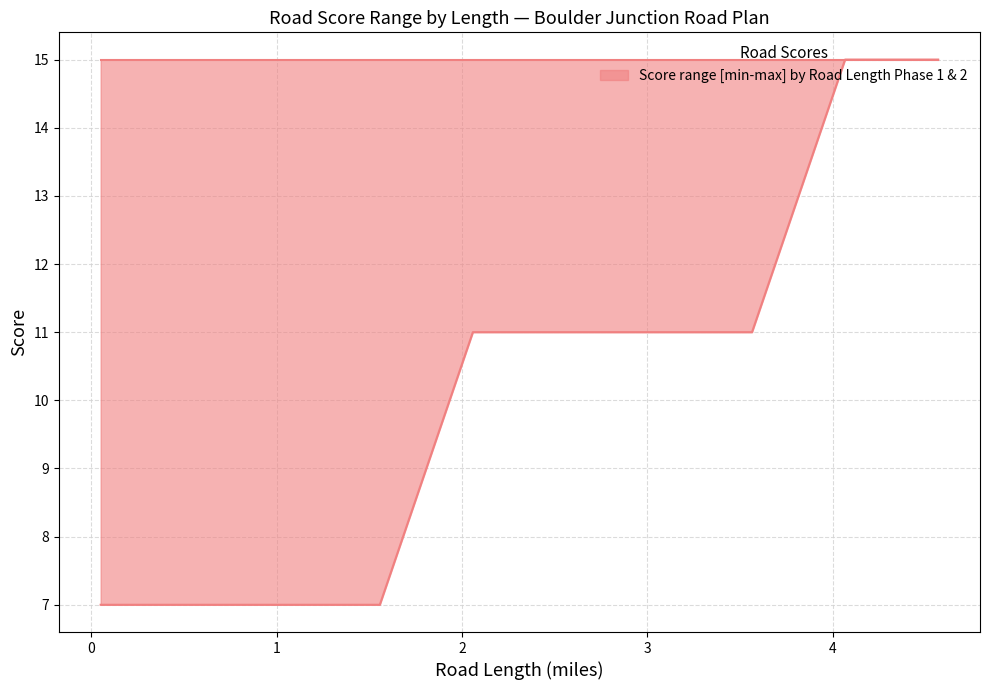

What is the minimum value shown in the chart?

7